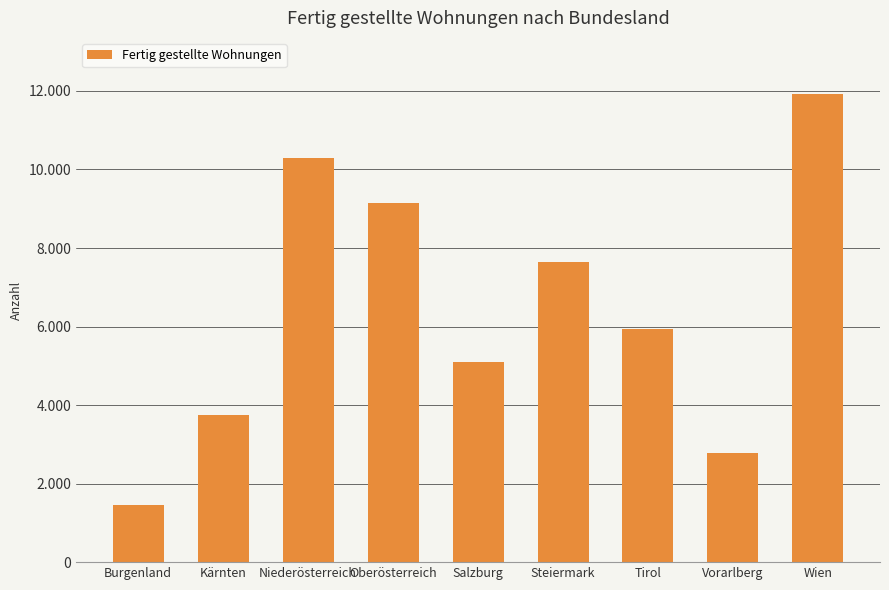

What is the value of the 4th bar from the left?

9148